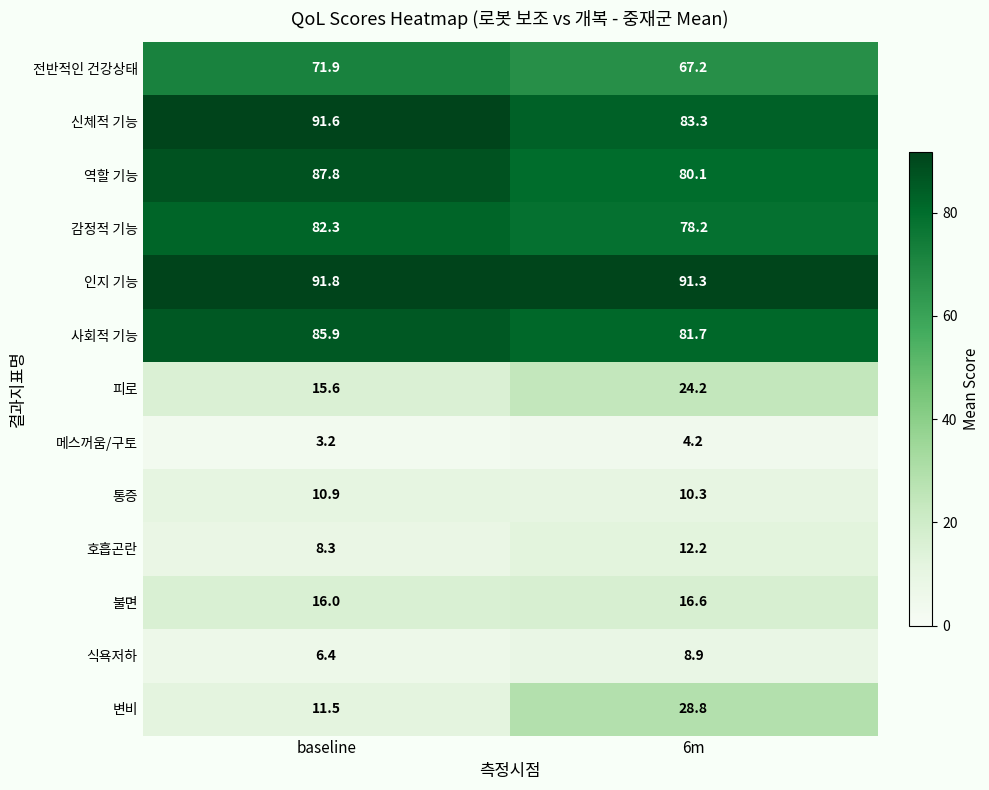

Read the 사회적 기능 value at 6m.

81.7